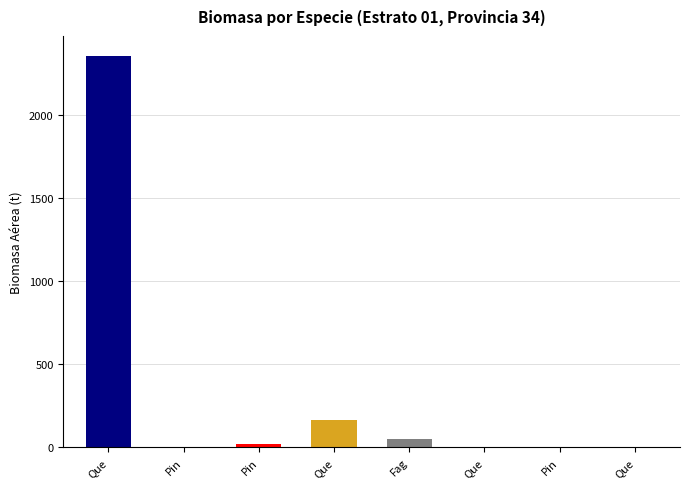

What is the difference between the maximum and minimum values?

2355.5